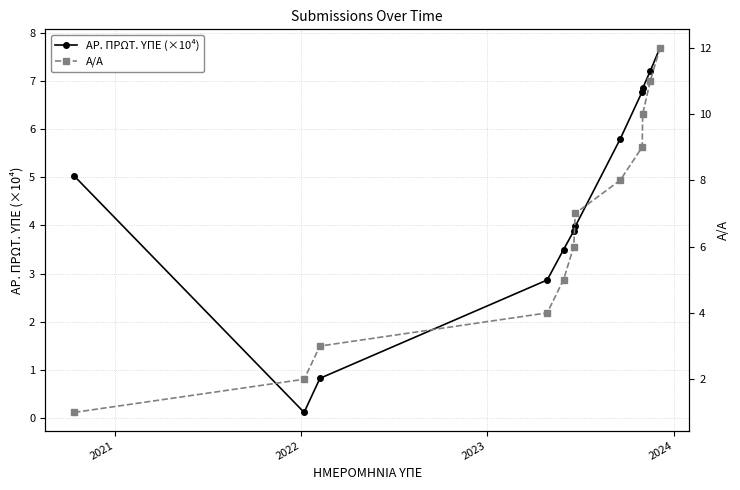

What is the highest value of the ΑΡ. ΠΡΩΤ. ΥΠΕ (×10⁴) series?

7.7